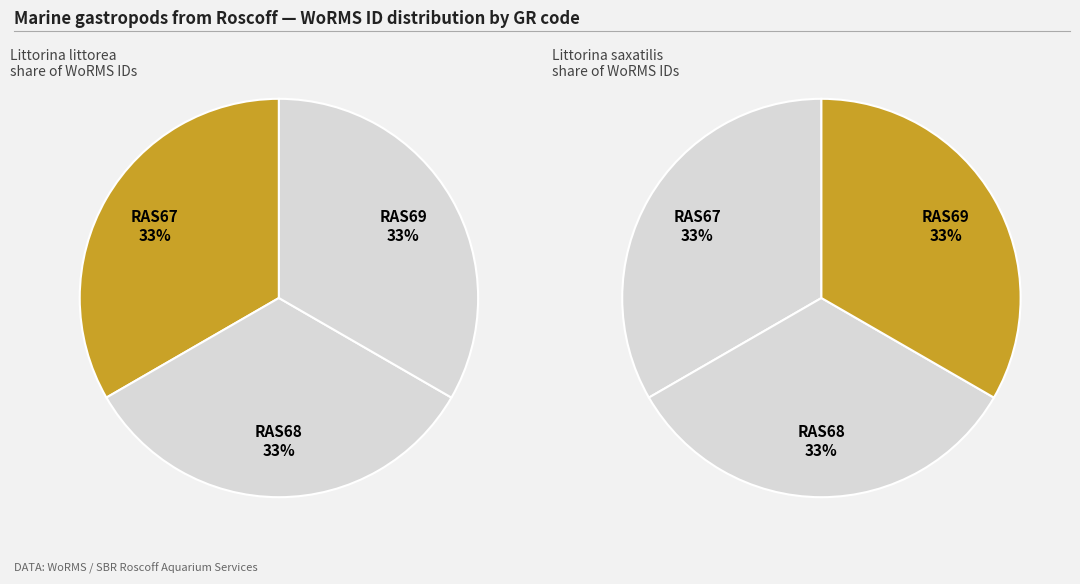

How many segments does this pie chart have?

3